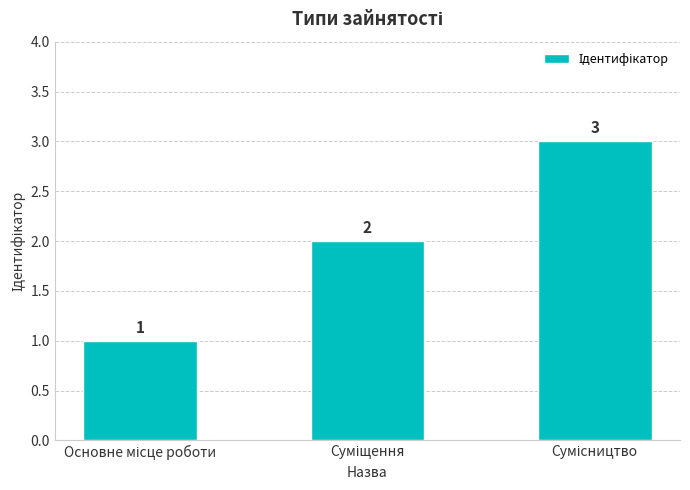

How many values are between 1 and 3?

3